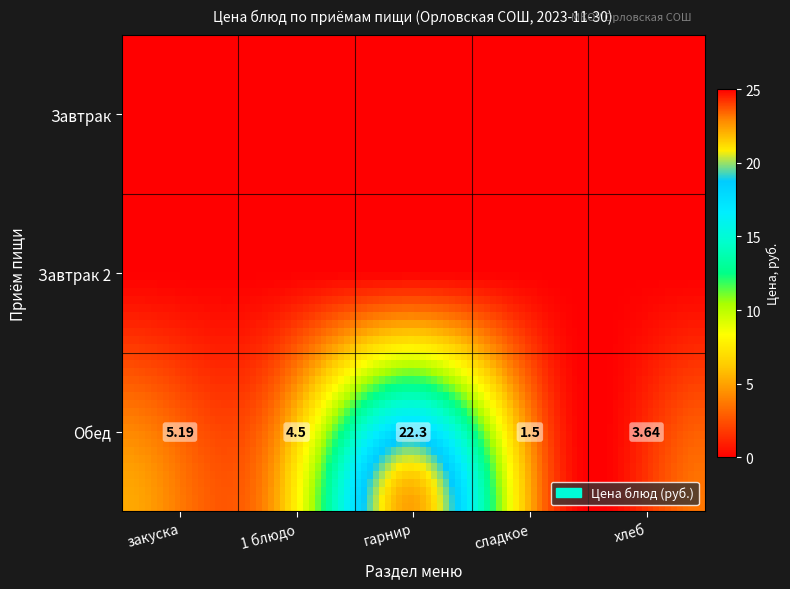

How many categories are shown in the chart?

5